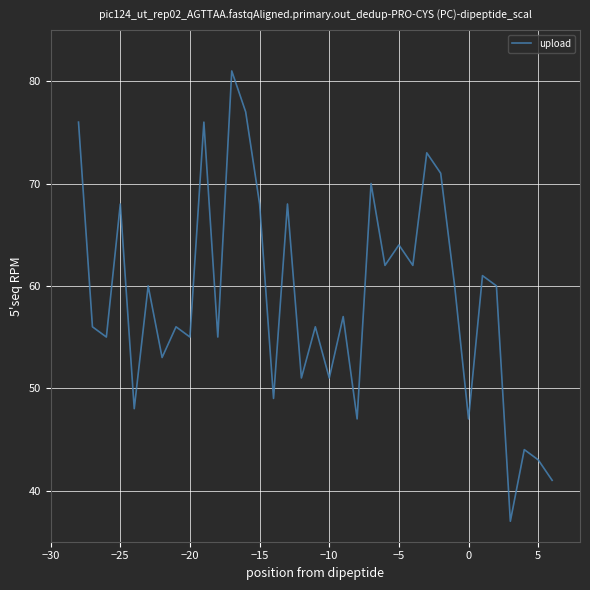

What is the difference between the maximum and minimum values?

44